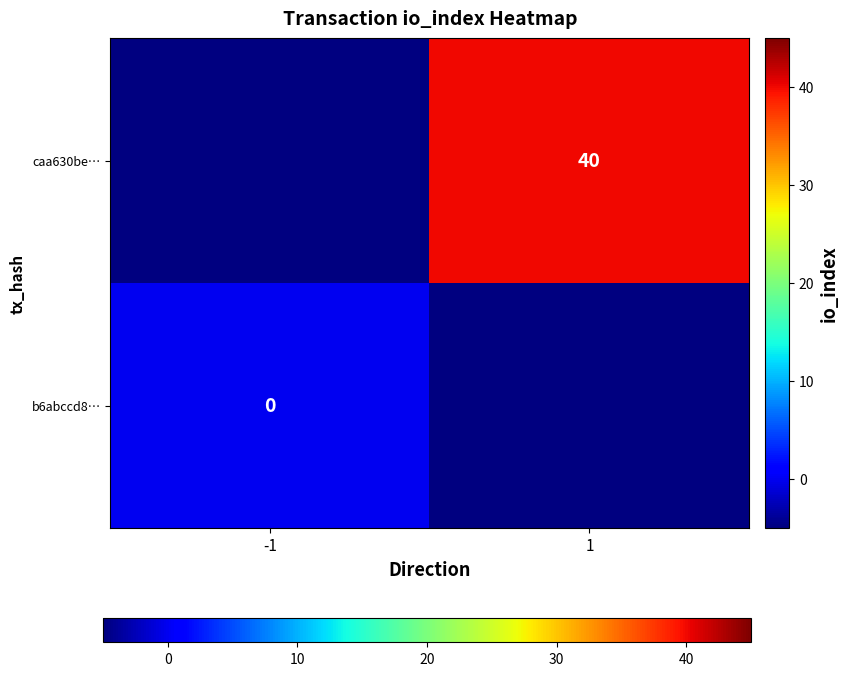

How many series are shown in this chart?

2